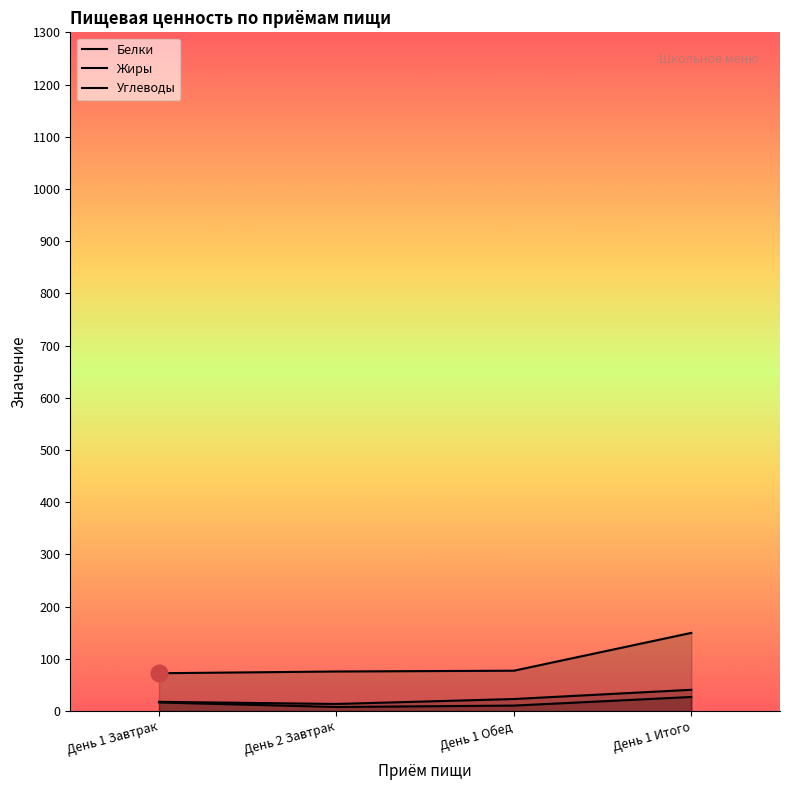

What is the value of the Белки point at the 2nd from the left?

13.6